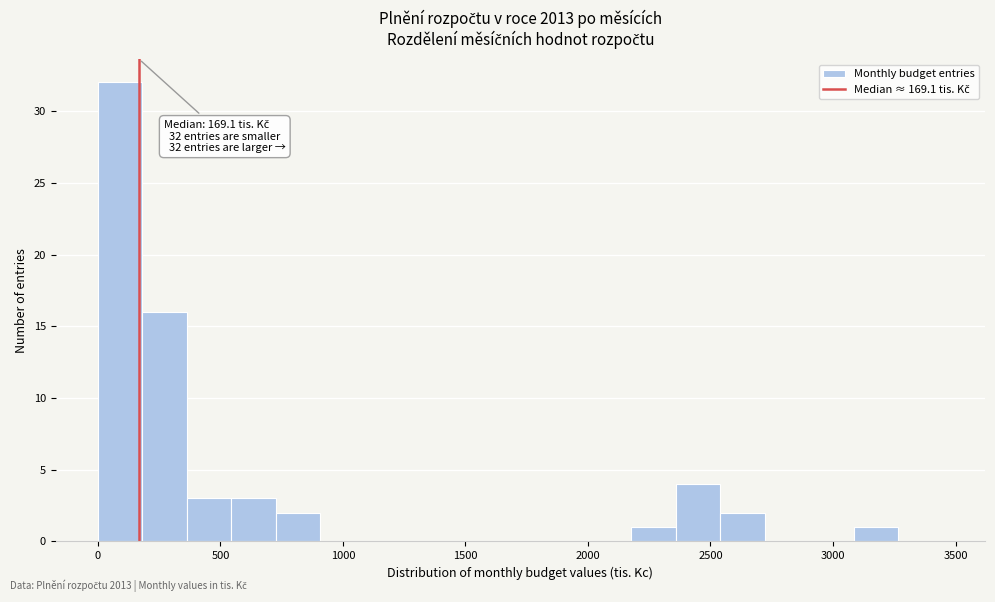

Around what value on the x-axis is the tallest bar? Give the approximate position of its centre, as read against the axis.

100